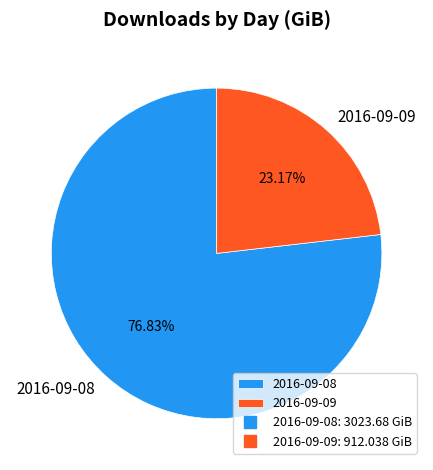

To the nearest percent, what percentage of the pie is 2016-09-09?

23%